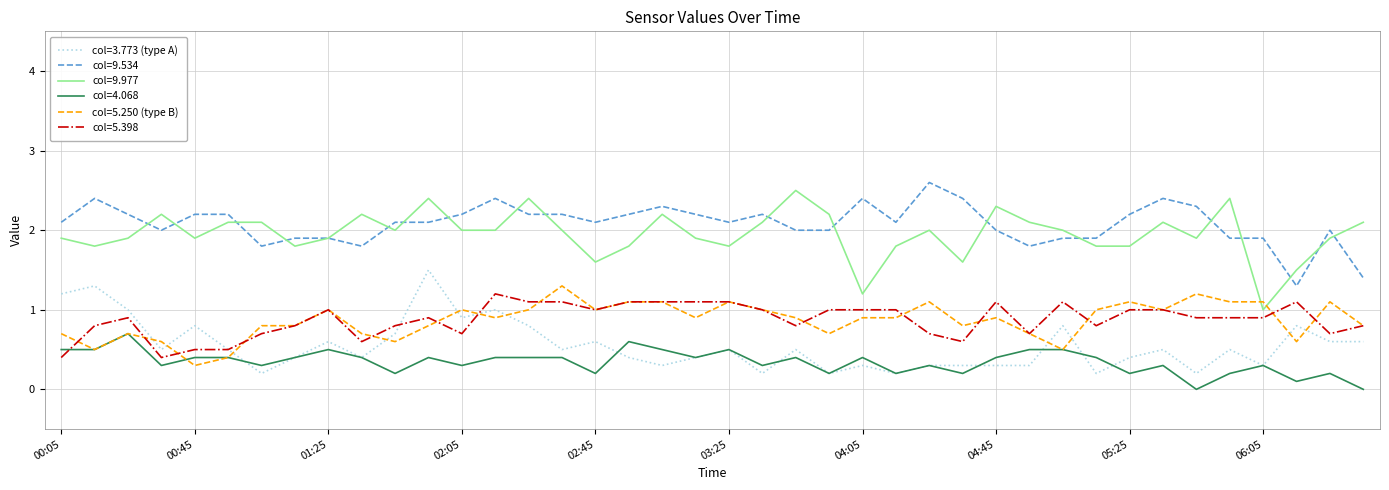

Rank the series by their maximum value, from lowest to highest.

col=4.068, col=5.398, col=5.250 (type B), col=3.773 (type A), col=9.977, col=9.534